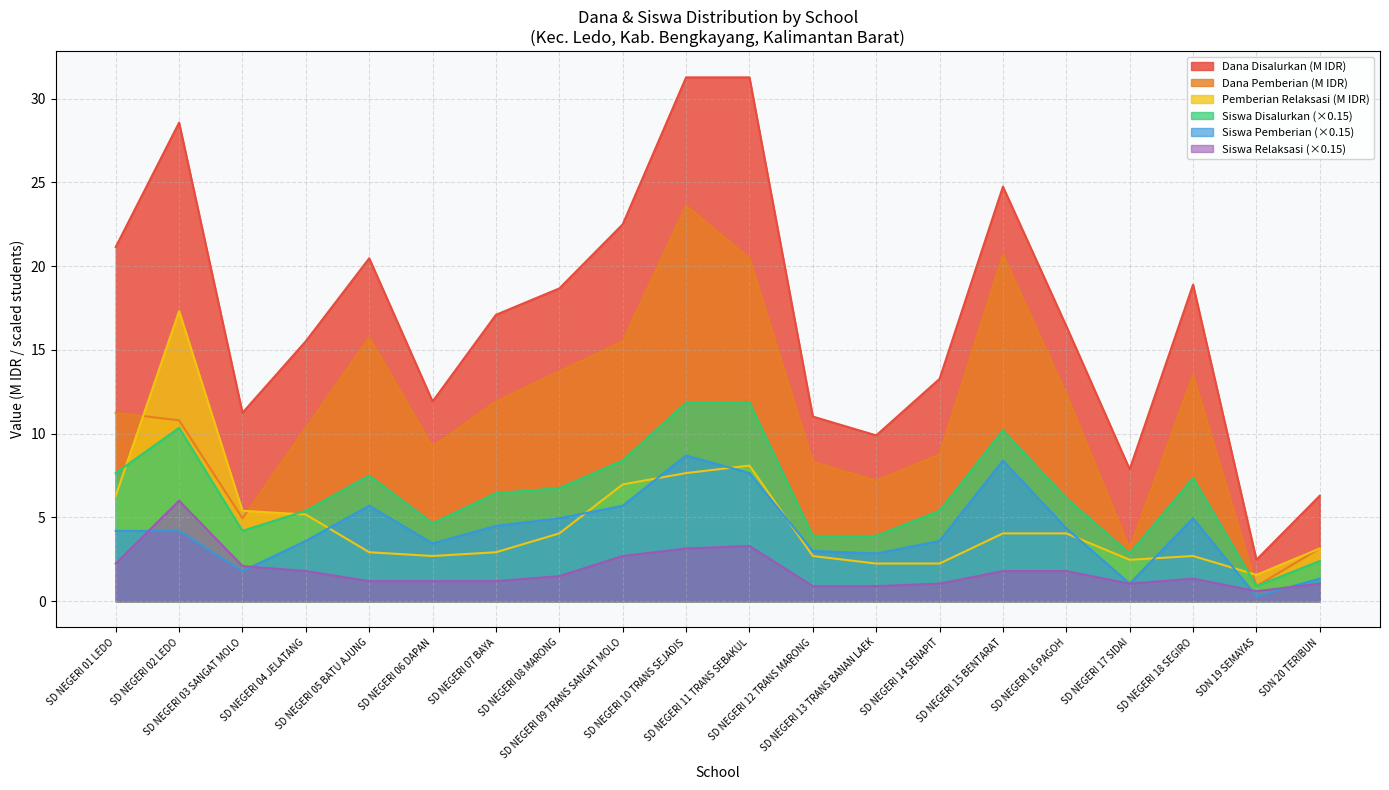

Which series has the largest total across all categories?

Dana Disalurkan (M IDR)